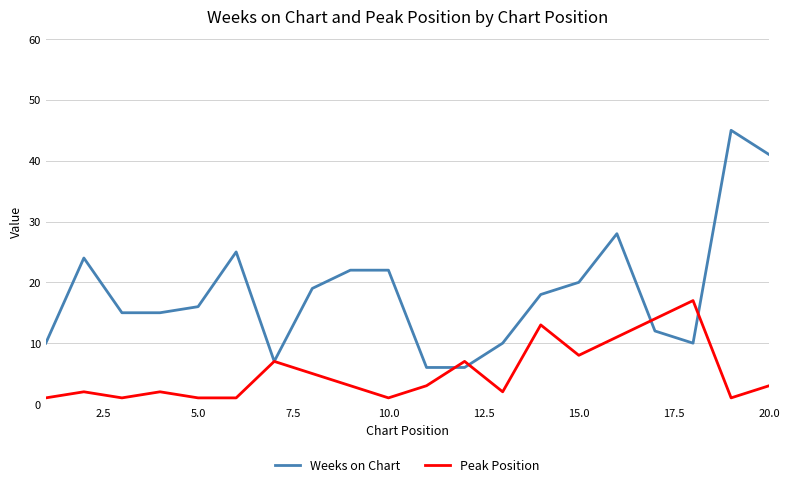

Which series has the largest range (max minus min)?

Weeks on Chart